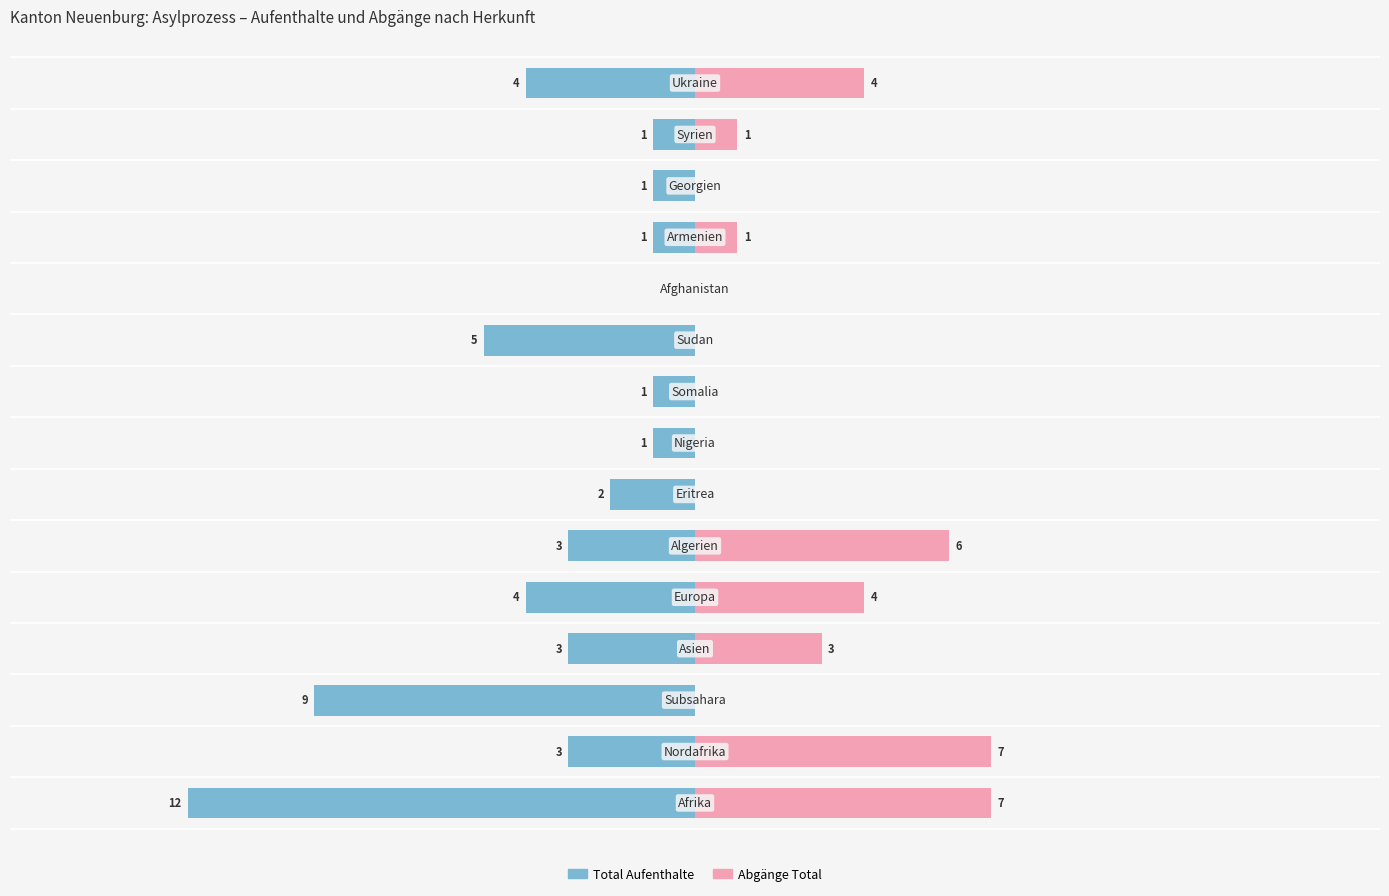

What is the average value of the Abgänge Total series?

2